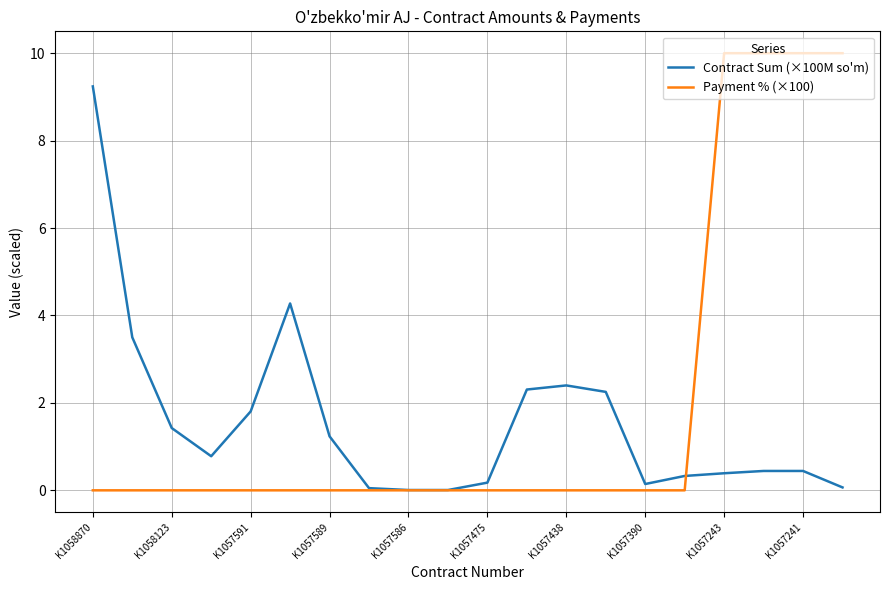

Rank the series by their maximum value, from lowest to highest.

Contract Sum (×100M so'm), Payment % (×100)